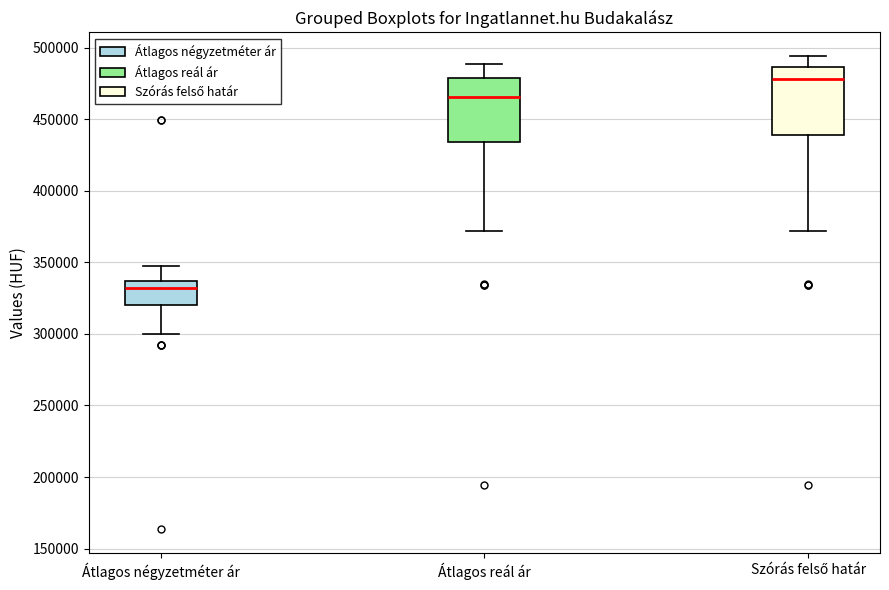

Reading left to right, transcribe this box plot: for each box, give where its median line is, the range the box spans, and where its two whiskers end, as read against the y-axis. The values are not printed on the chart, so give them approximately, as read against the axis.

Átlagos négyzetméter ár: median 330000, box 320000 to 335000, whiskers 300000 to 350000
Átlagos reál ár: median 465000, box 435000 to 480000, whiskers 370000 to 490000
Szórás felső határ: median 480000, box 440000 to 485000, whiskers 370000 to 495000